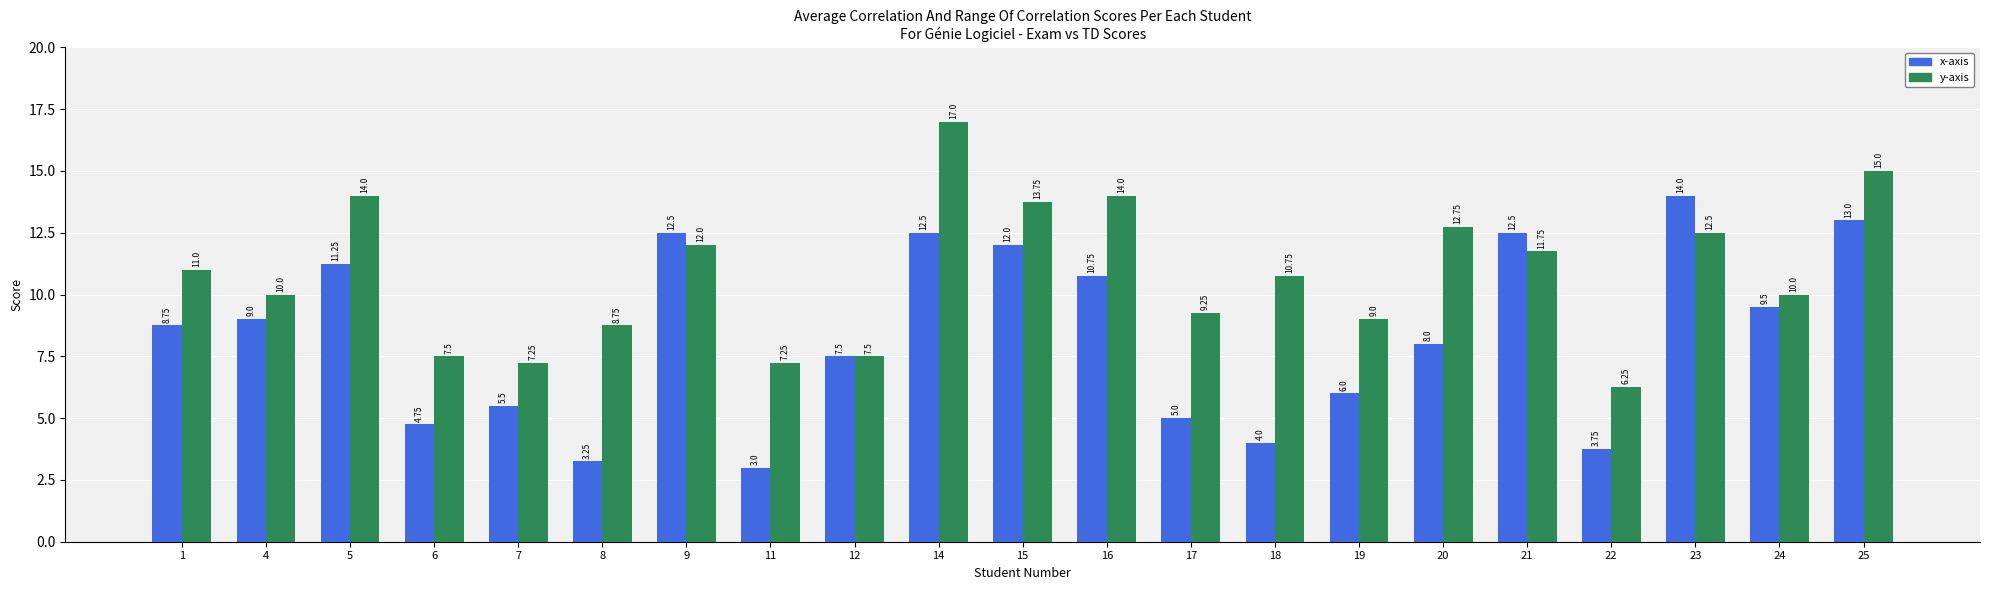

At which category is the sum across all series the highest?

14